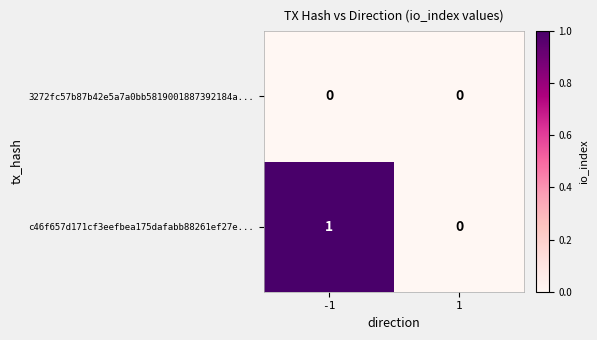

Reading left to right, transcribe all the data shown in this chart.

3272fc57b87b42e5a7a0bb5819001887392184a...: -1=0	1=0
c46f657d171cf3eefbea175dafabb88261ef27e...: -1=1	1=0